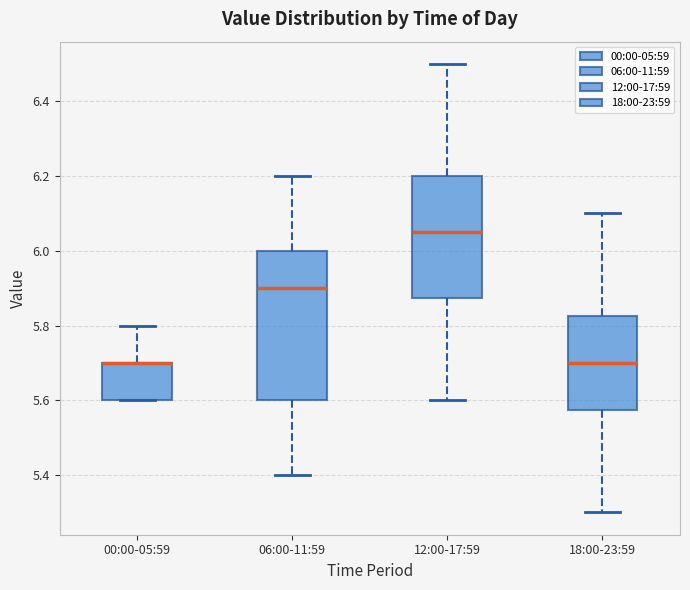

Comparing the boxes themselves (not the whiskers), which one is the tallest?

06:00-11:59